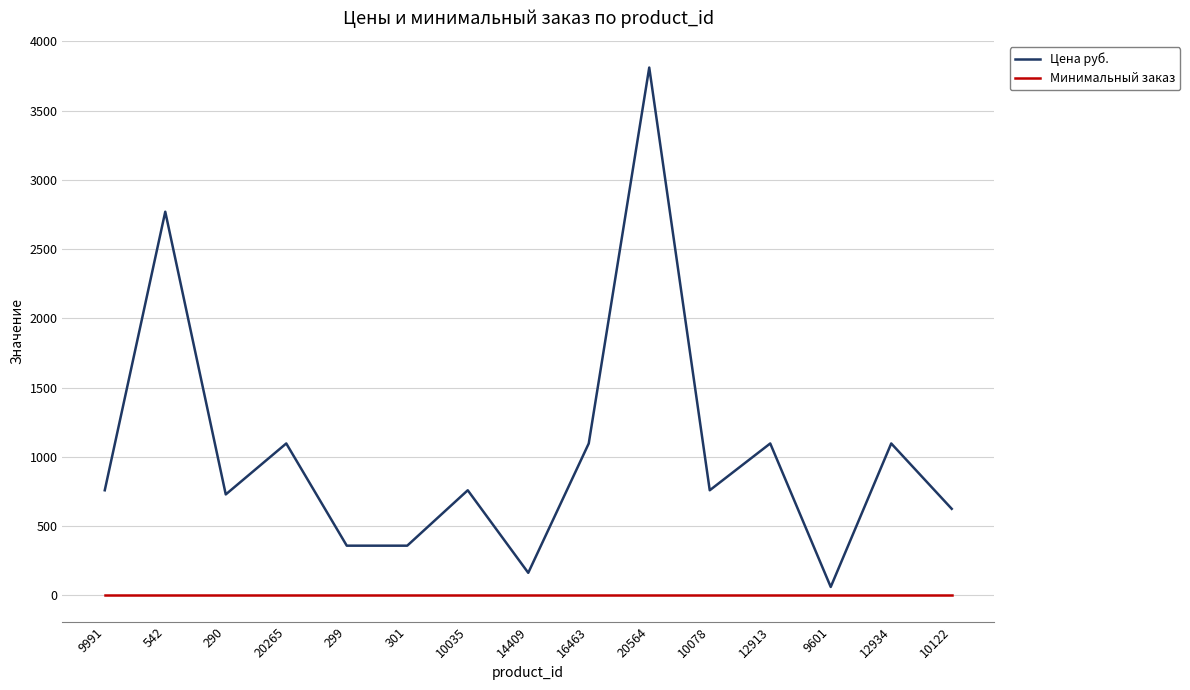

The value of Цена руб. at 10078 is 1119.3. True or false?

False